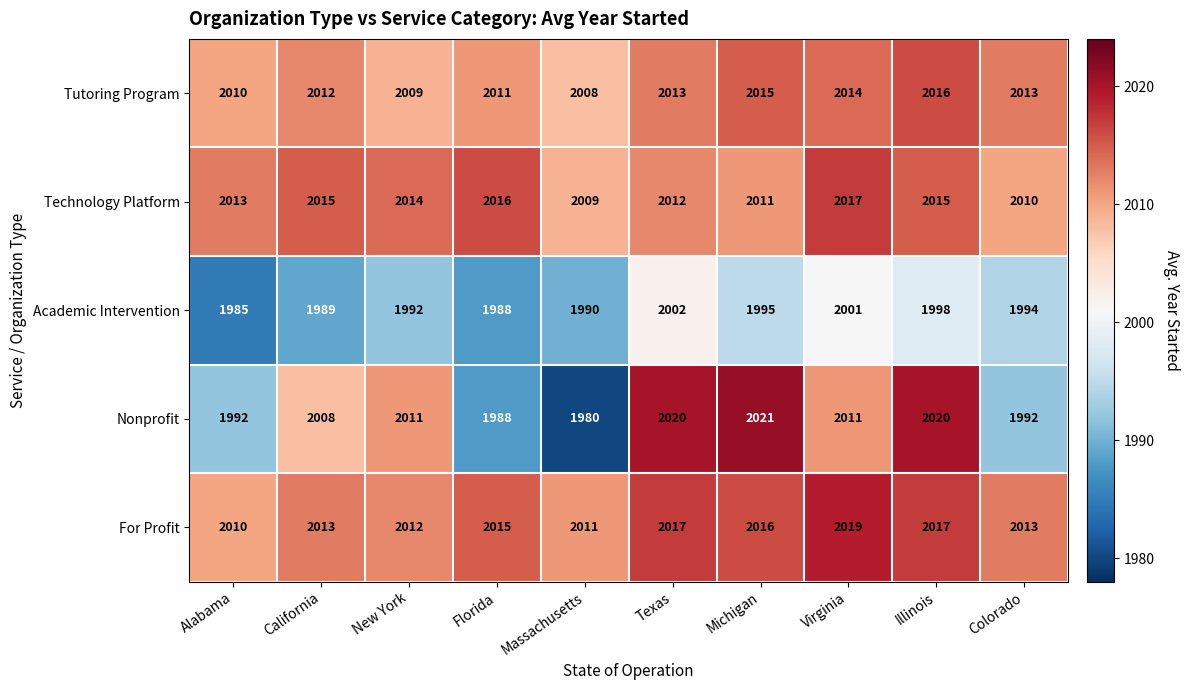

List the series in order of their peak value, lowest first.

Academic Intervention, Tutoring Program, Technology Platform, For Profit, Nonprofit